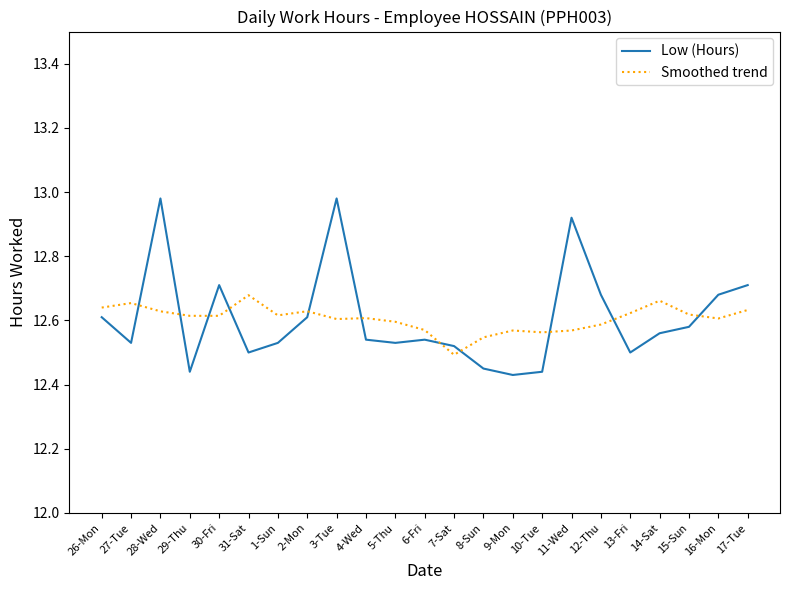

What is the total value across all series at 30-Fri?

25.3